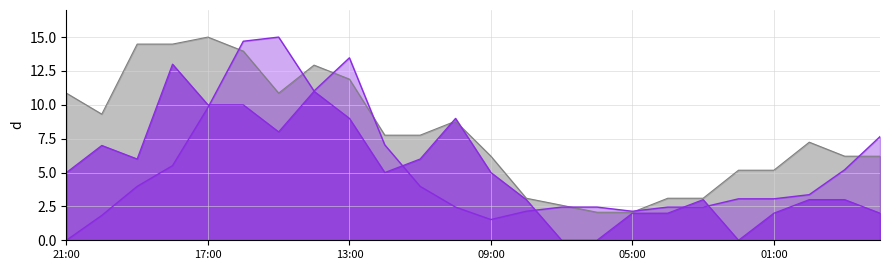

True or false: Vitesse du vent (km/h) has more than 0 points higher than both neighbors.

True